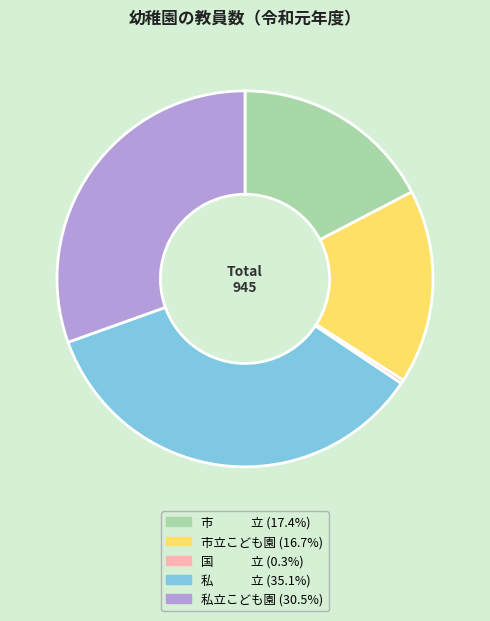

Is there a majority slice in this chart?

No